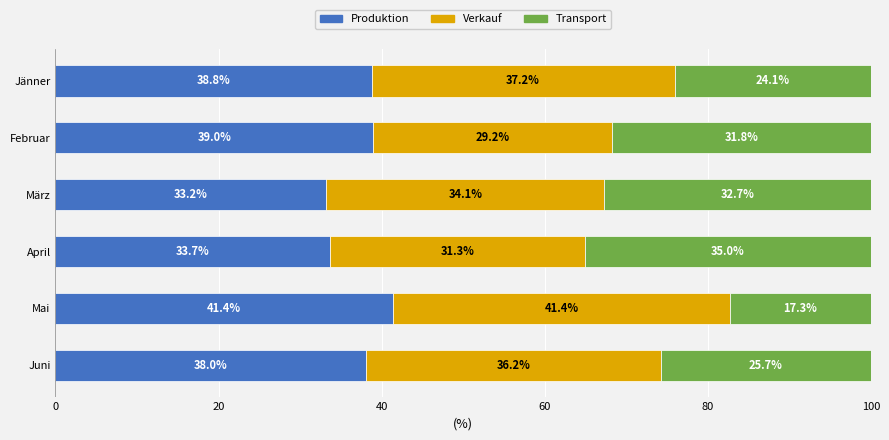

What is the lowest value of the Produktion series?

33.2